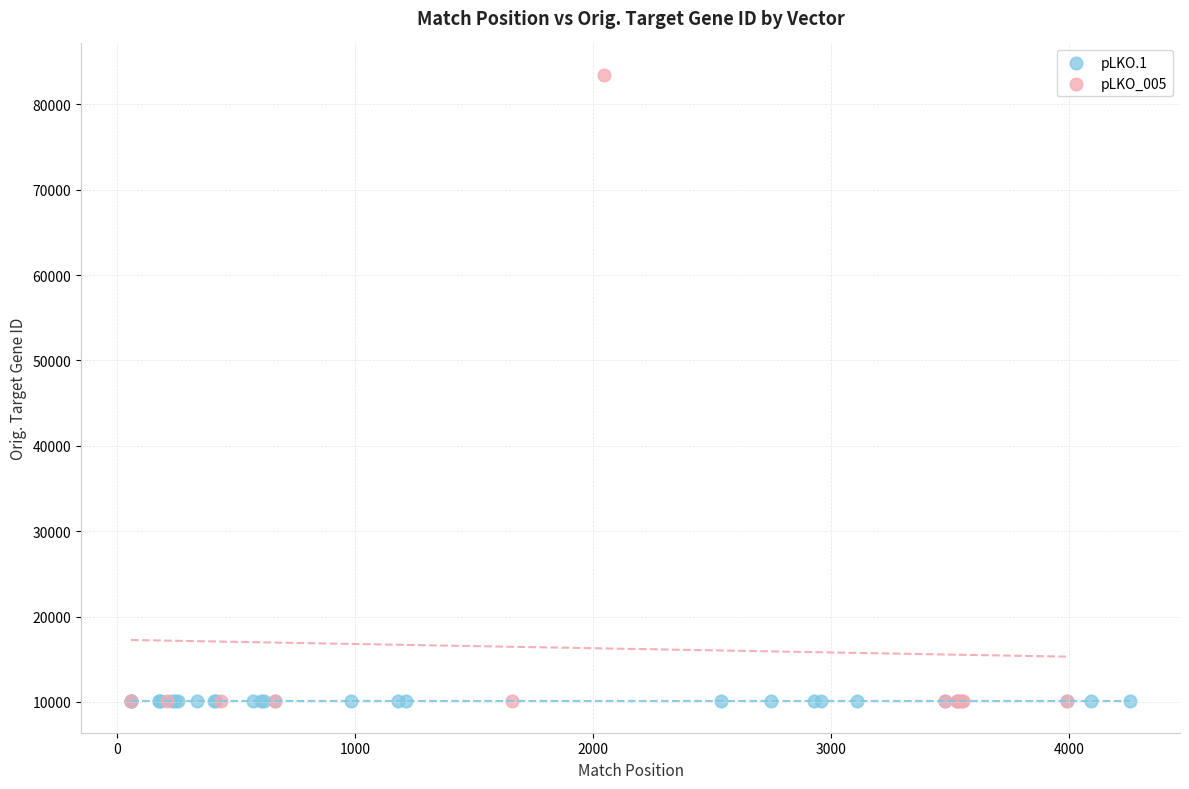

Which series contains the highest Y value?

pLKO_005